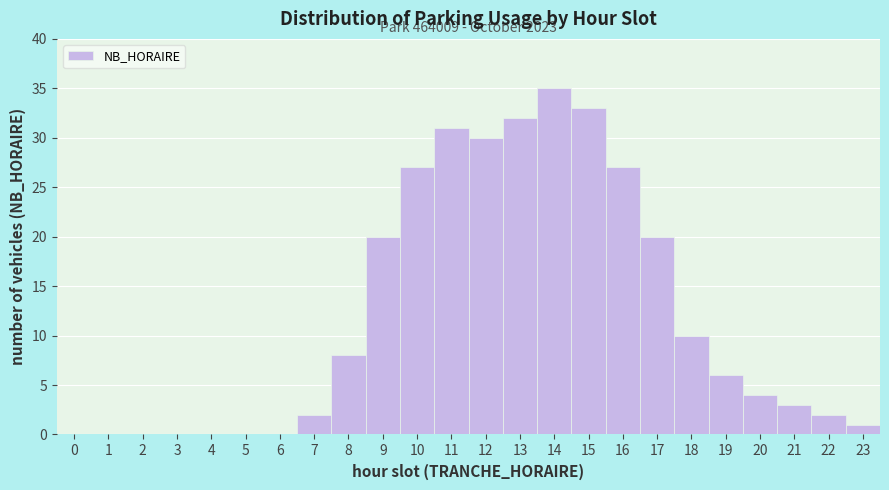

Which range on the x-axis has the tallest bar?

13.5 to 14.5